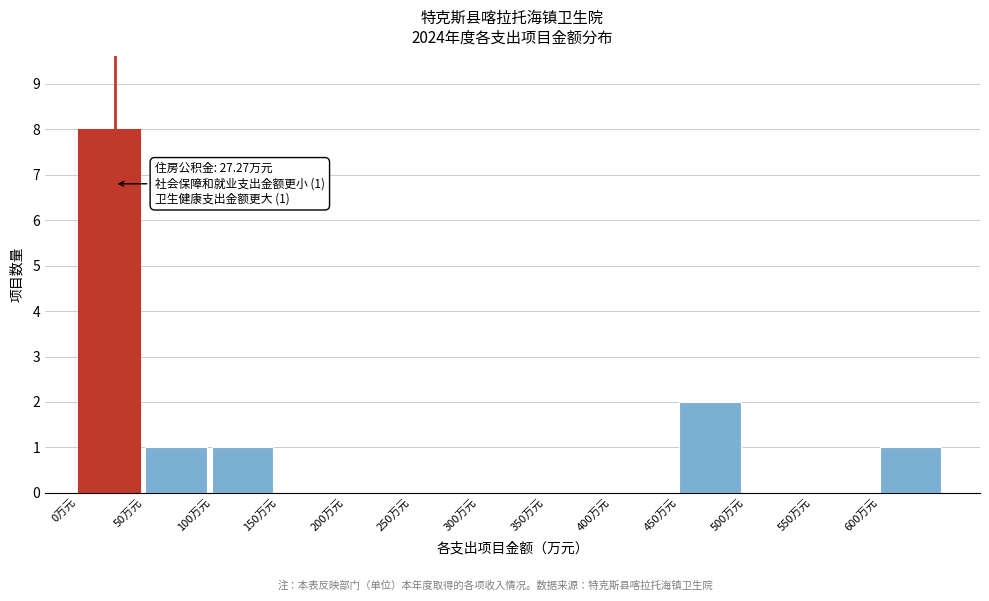

Over which range of the x-axis is the bar tallest?

0 to 50